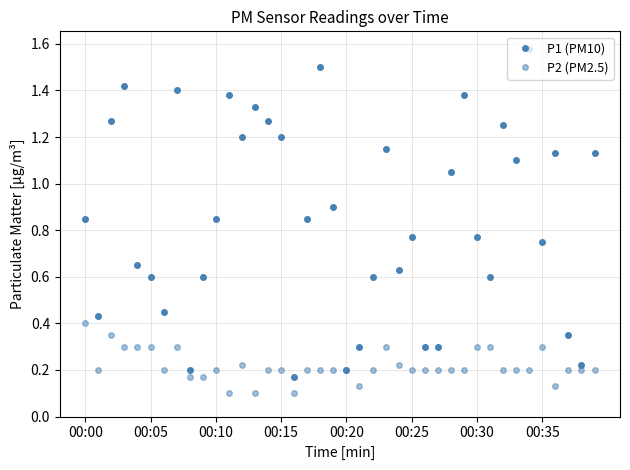

How many lines are shown in the chart?

2